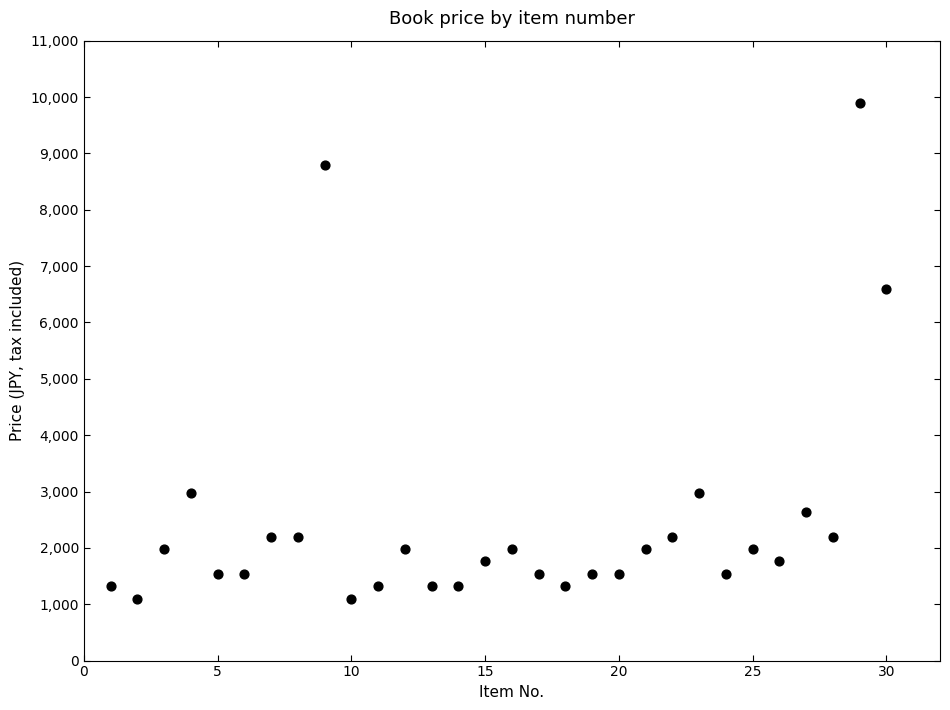

What is the range of X values (max minus min)?

29